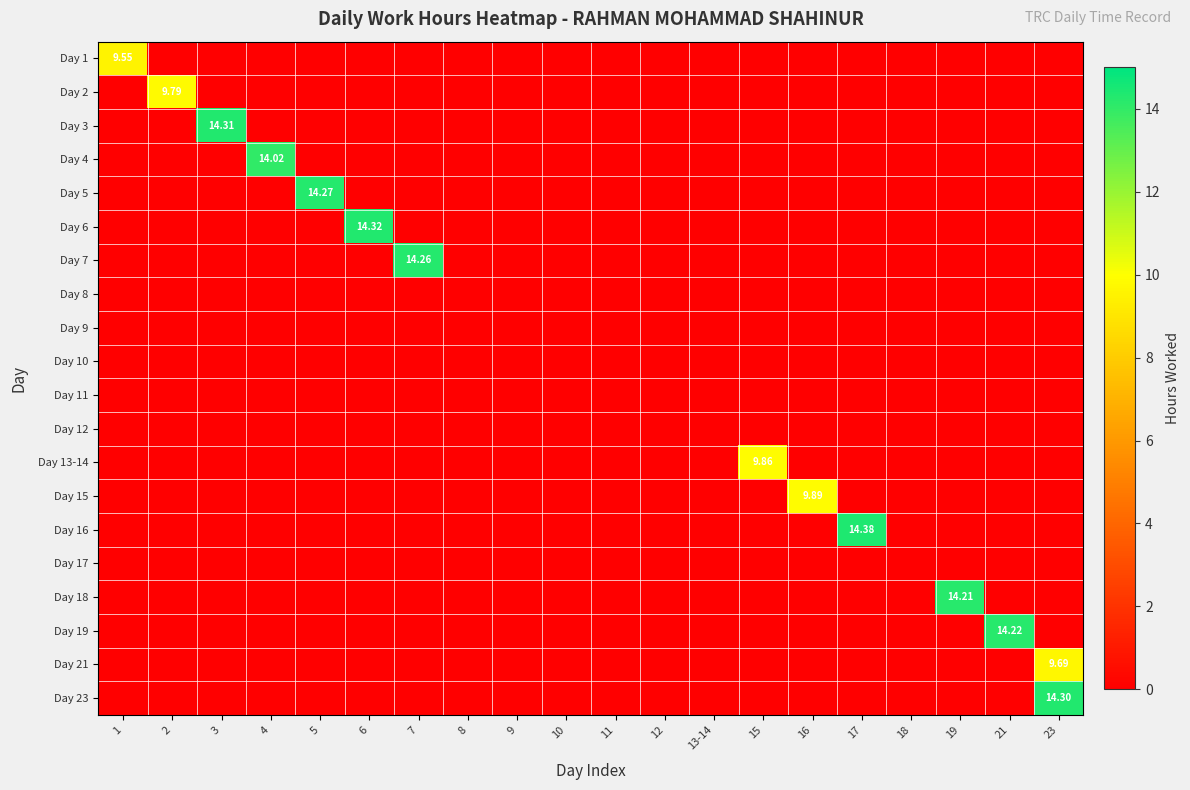

True or false: Day 4 has a value of 6.2 at 4.

False